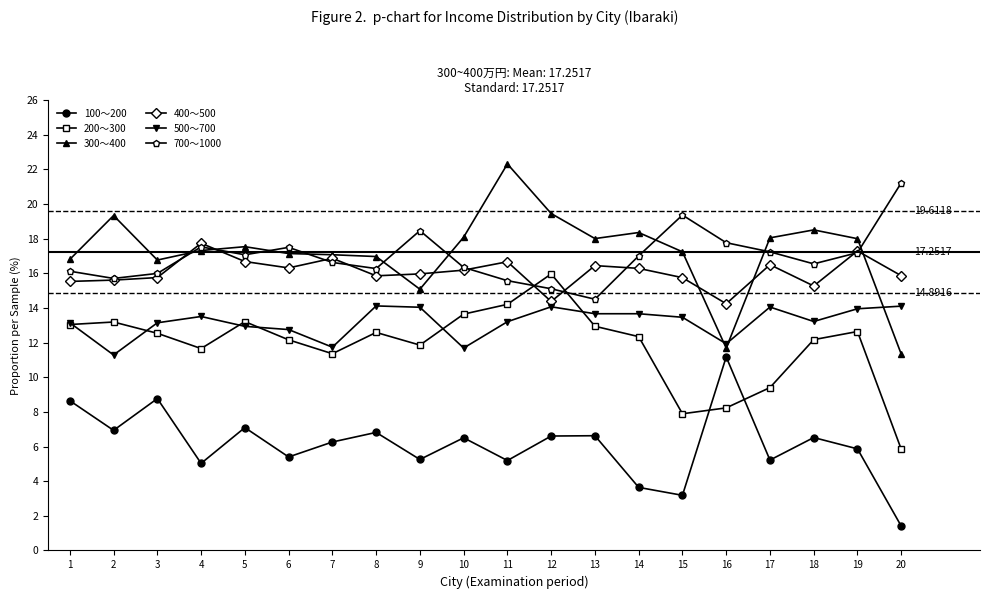

Where does the 500～700 series first go above 13?

1